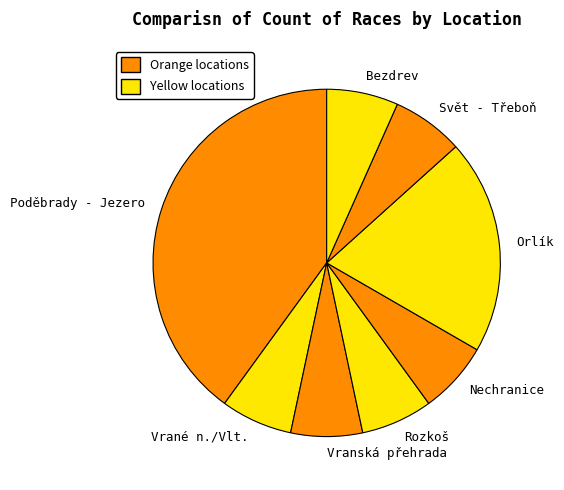

Do Poděbrady - Jezero and Vranská přehrada together represent more than half of the pie?

No